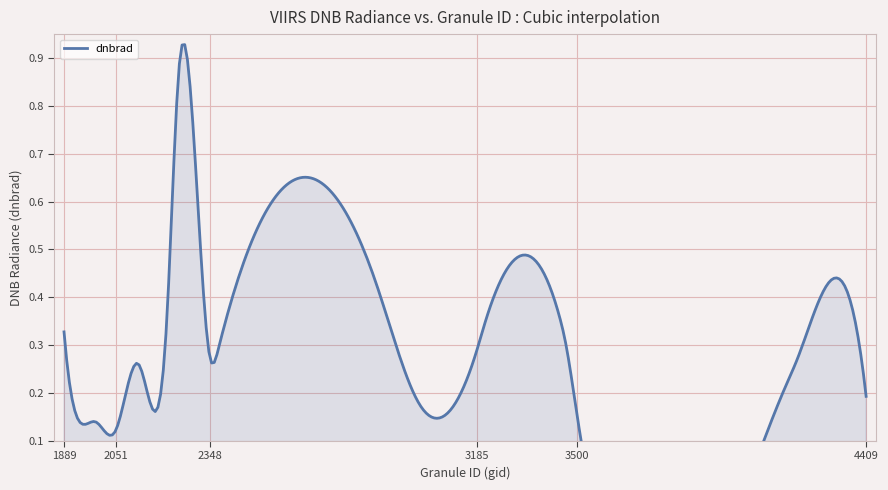

At which category does the data reach its first local valley?

2051